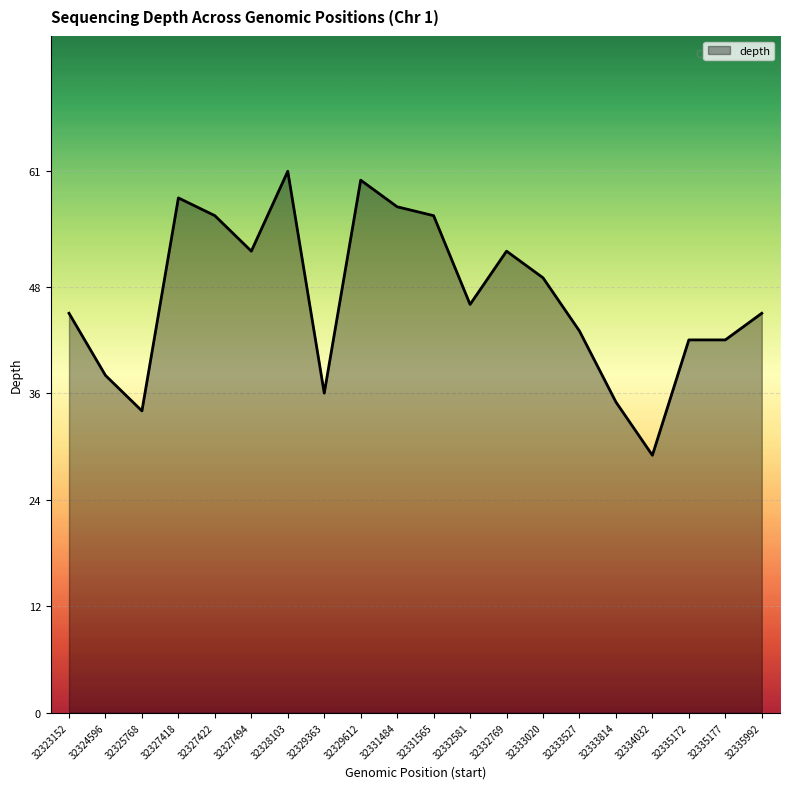

Does the chart have visible grid lines?

Yes